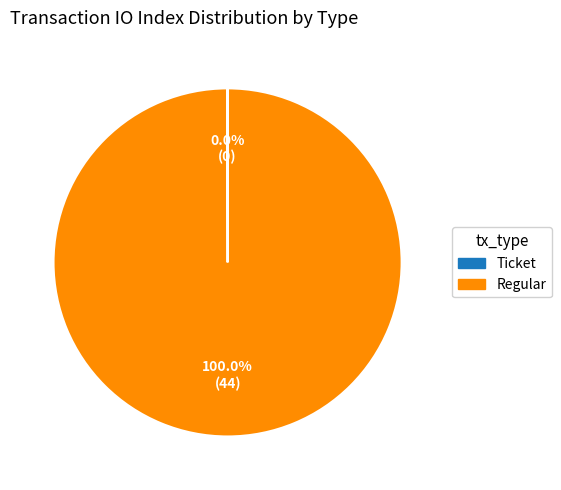

Is there any slice that represents more than half of the pie?

Yes